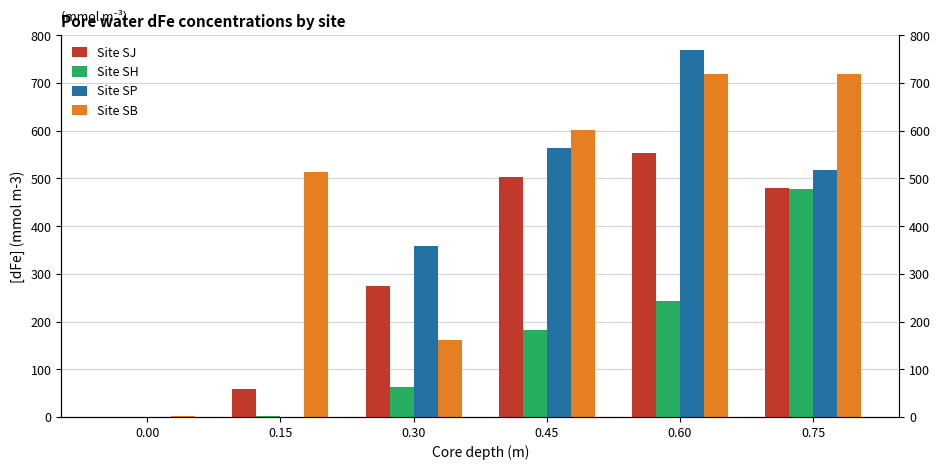

Reading left to right, what are all the values shown in this chart?

Site SJ: 0.00=0.3	0.15=58.6	0.30=273.8	0.45=502.8	0.60=553.7	0.75=479.9
Site SH: 0.00=0.9	0.15=1.3	0.30=62.0	0.45=181.6	0.60=243.5	0.75=477.6
Site SP: 0.00=0.4	0.15=0.5	0.30=357.5	0.45=564.6	0.60=768.6	0.75=517.1
Site SB: 0.00=1.2	0.15=513.2	0.30=162.0	0.45=600.6	0.60=719.3	0.75=719.0